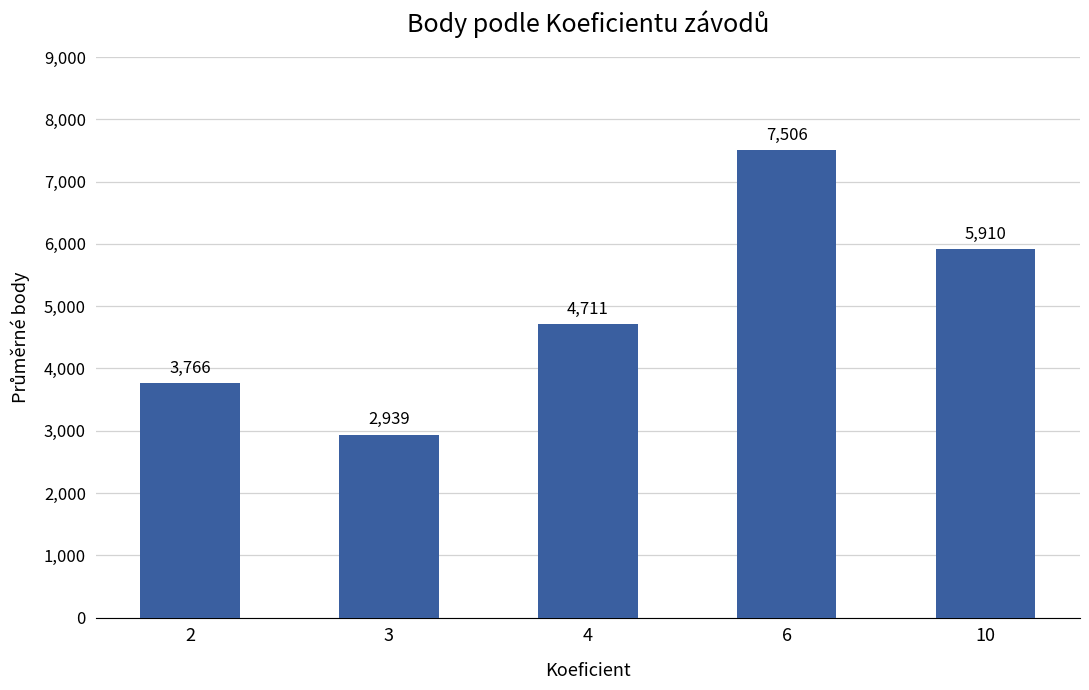

How many distinct data groups are displayed?

1